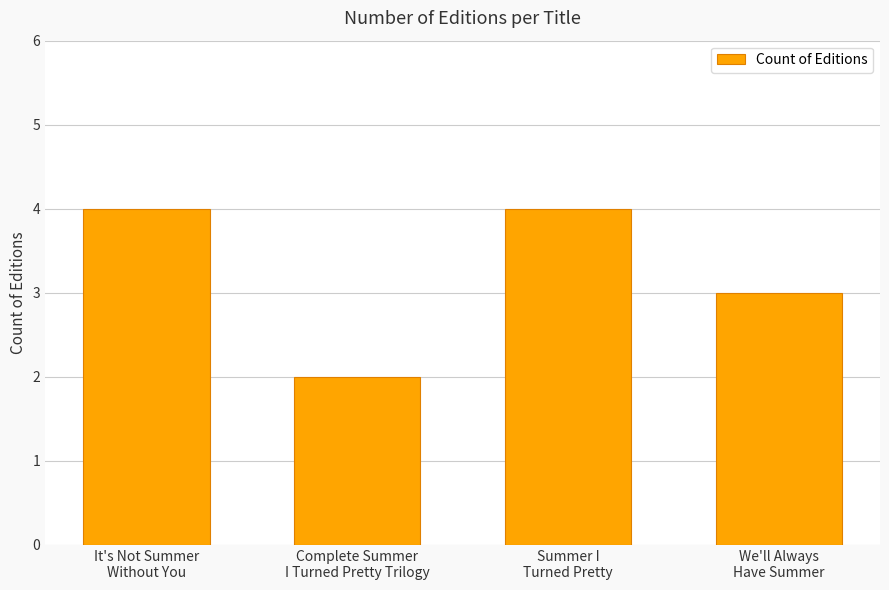

What is the difference between the values at We'll Always
Have Summer and Complete Summer
I Turned Pretty Trilogy?

1